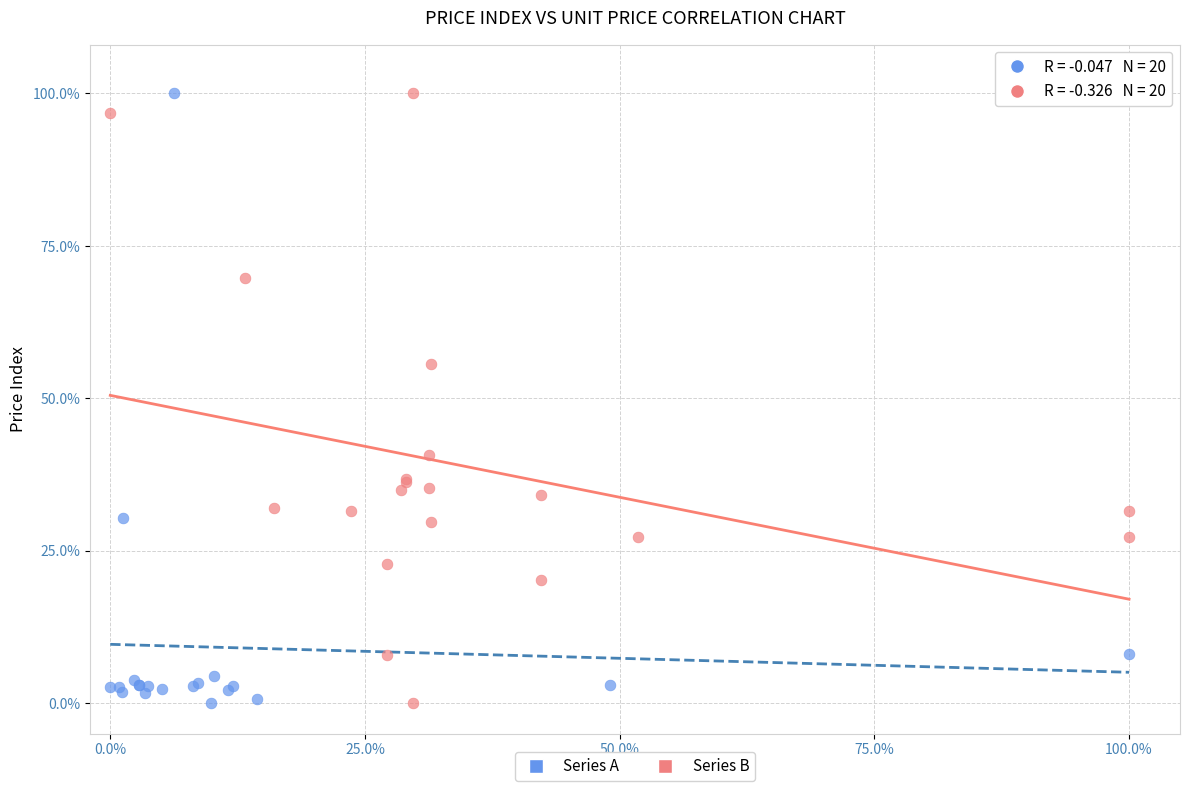

What are all the series names shown in the legend?

Series A, Series B